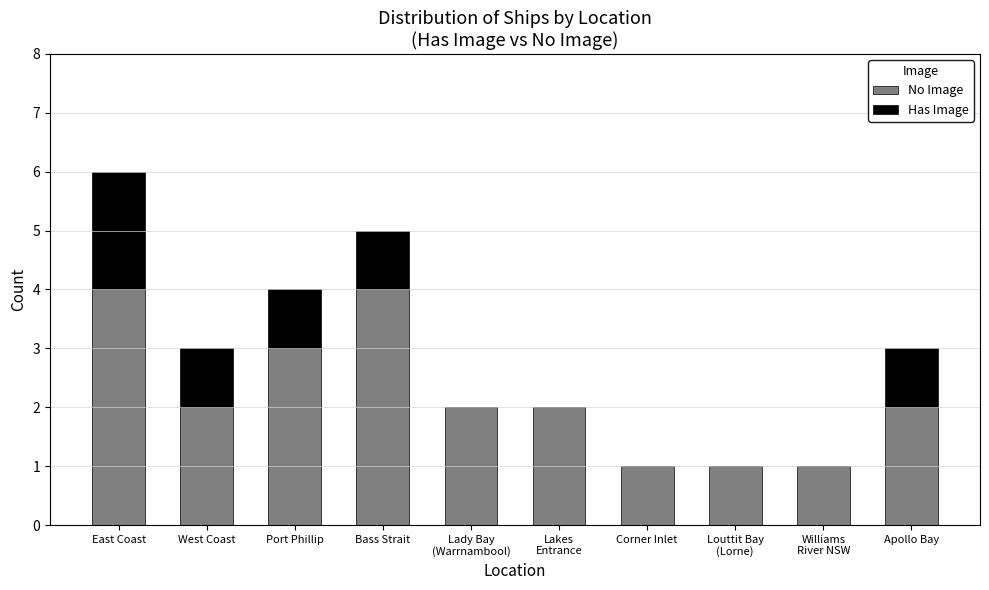

At which category is the sum across all series the highest?

East Coast